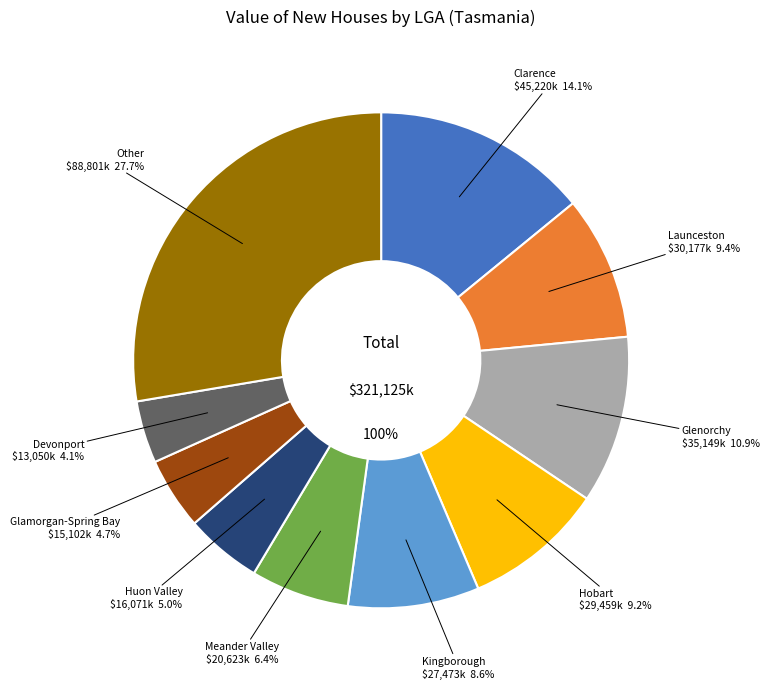

What is the ratio of the value at Launceston to the value at Glenorchy?

0.9